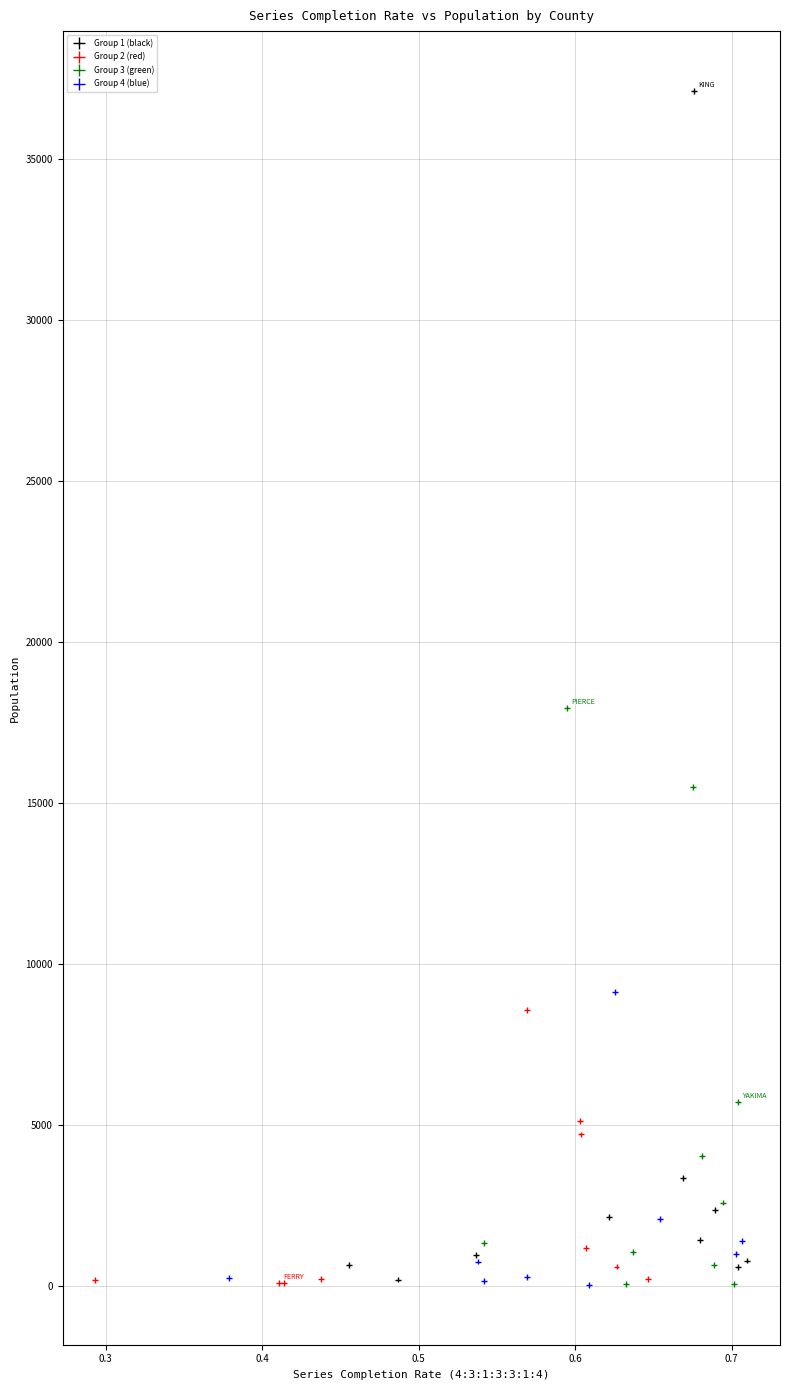

What Y value in the scatter plot is closest to 18572?

17935